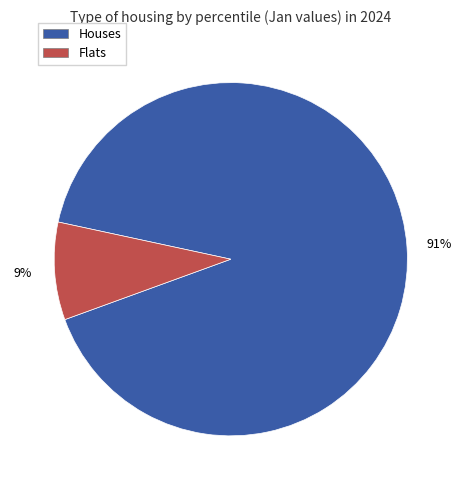

Is there any slice that represents more than half of the pie?

Yes